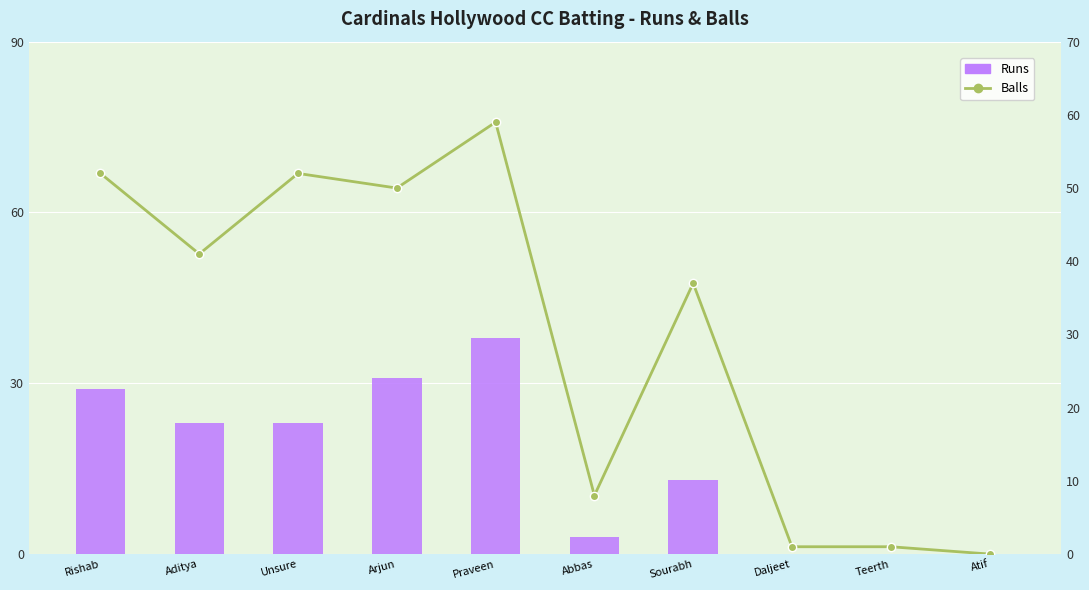

Is it true that Balls equals 37 at Sourabh?

True